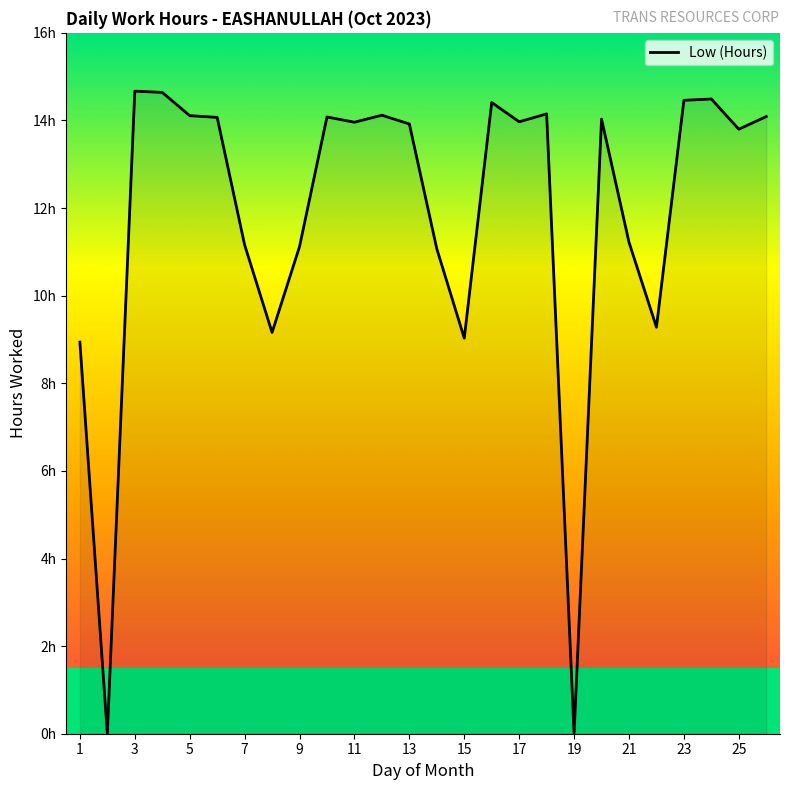

Reading right to left, what are all the values shown in this chart?

14.1	13.8	14.5	14.5	9.3	11.2	14.0	0.0	14.2	14.0	14.4	9.0	11.1	13.9	14.1	14.0	14.1	11.1	9.2	11.2	14.1	14.1	14.6	14.7	0.0	8.9